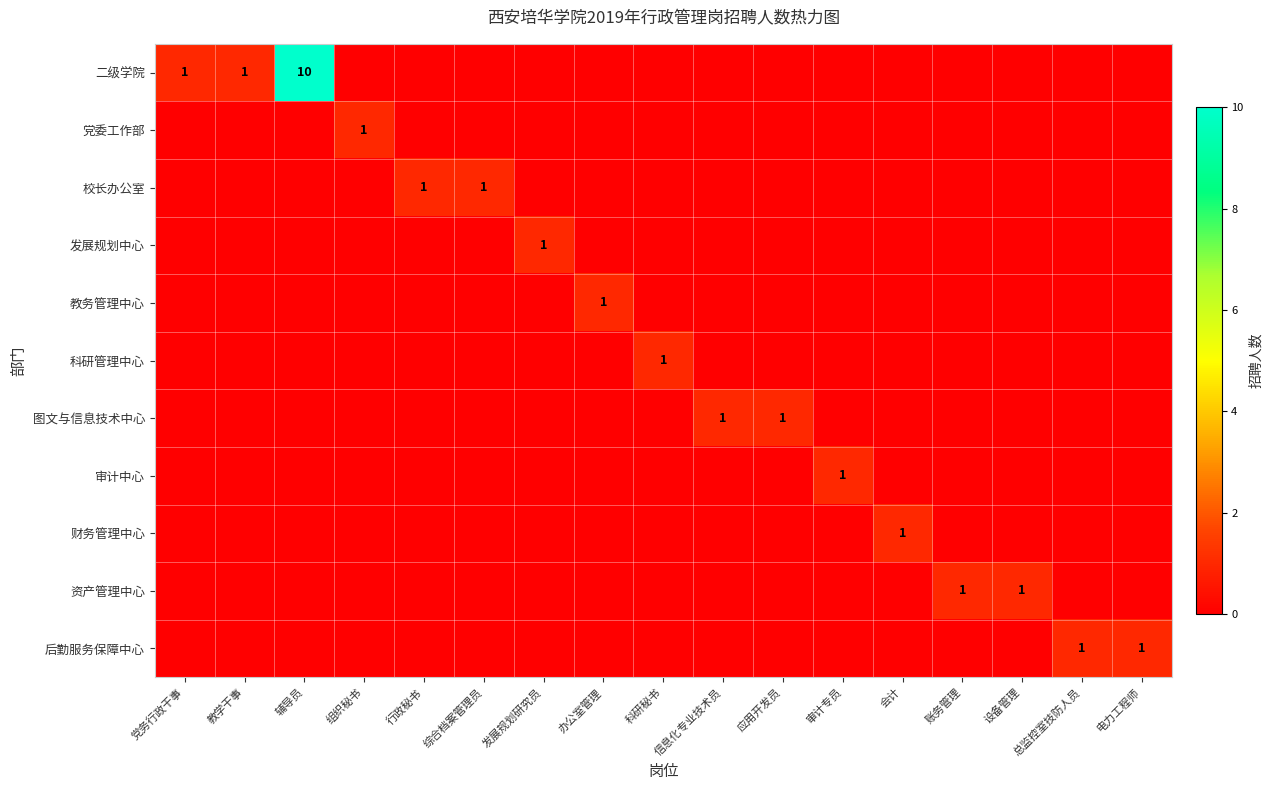

Which category has the highest value across all series?

辅导员